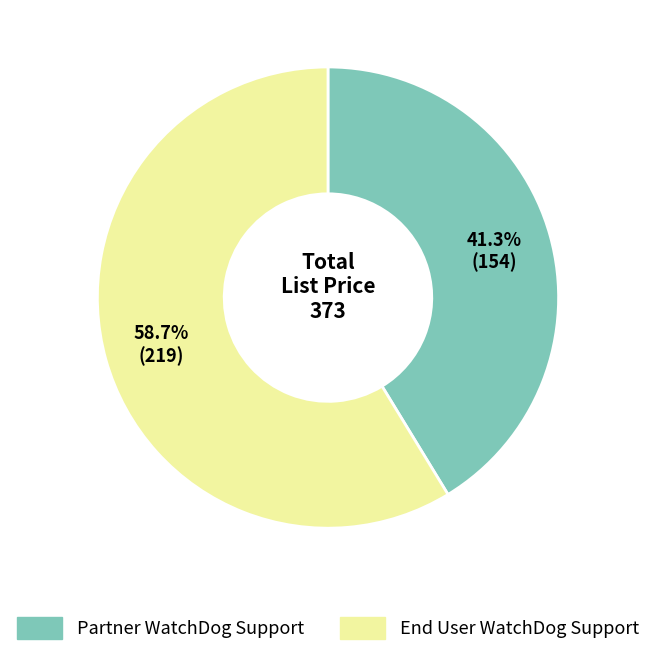

Approximately how many times larger is the value at Partner WatchDog Support compared to End User WatchDog Support?

0.7